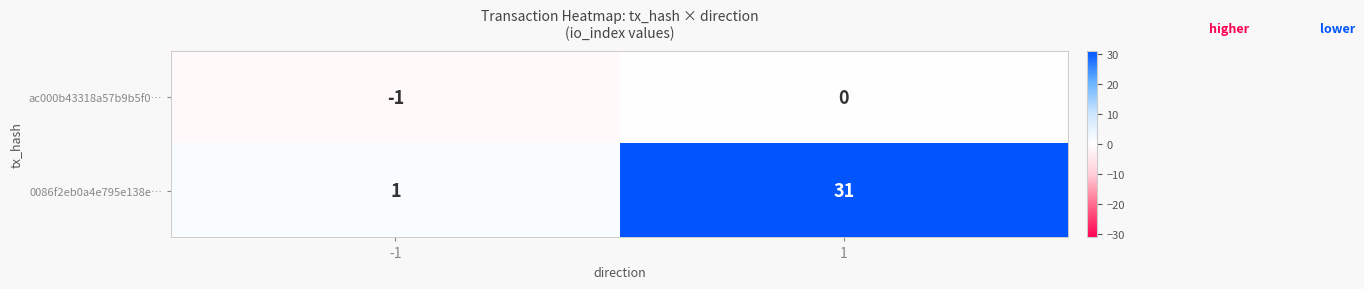

True or false: ac000b43318a57b9b5f0… has a value of 0 at 1.

True